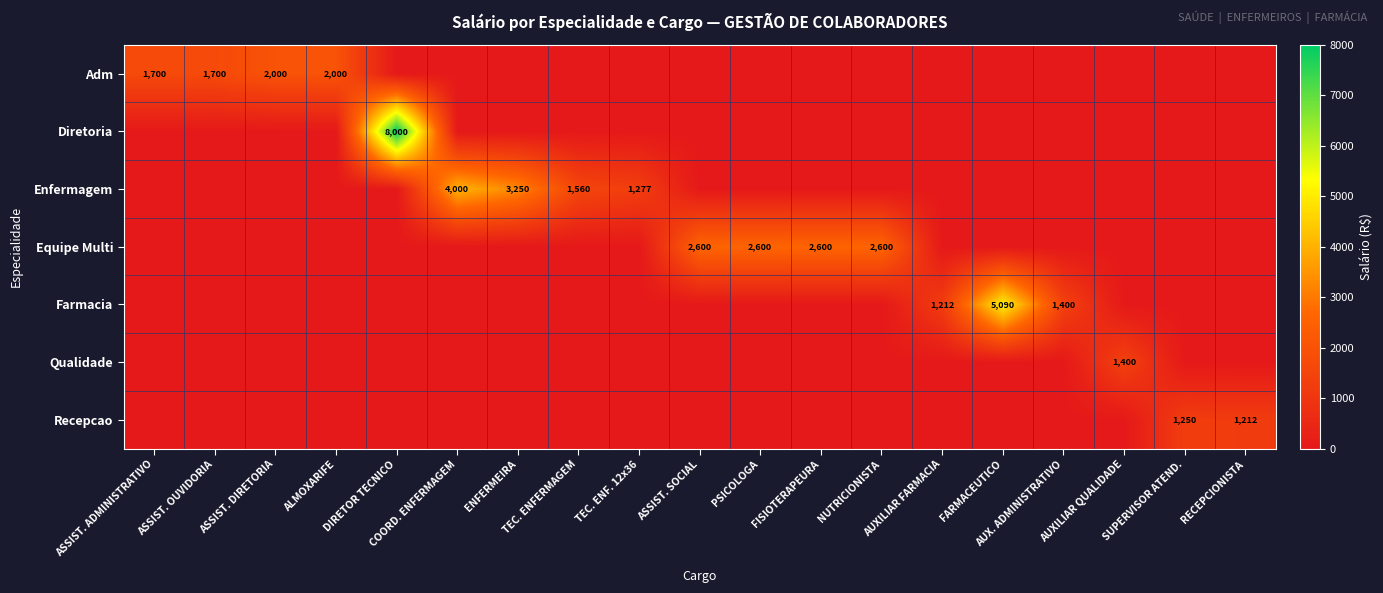

True or false: Adm has a value of 2230 at ASSIST. OUVIDORIA.

False